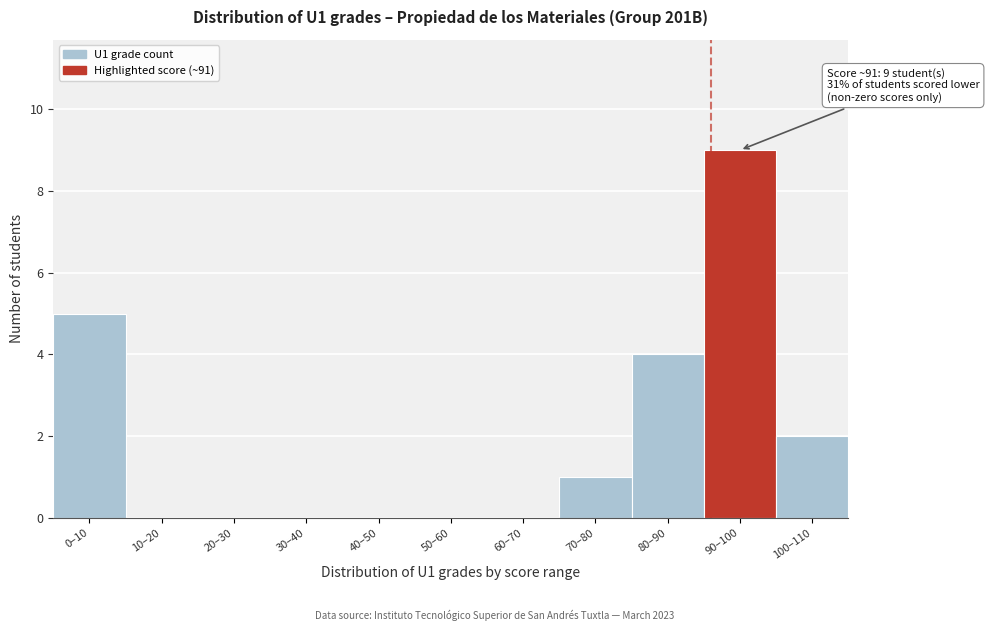

Reading right to left, what are all the values shown in this chart?

100–110=2	90–100=9	80–90=4	70–80=1	60–70=0	50–60=0	40–50=0	30–40=0	20–30=0	10–20=0	0–10=5